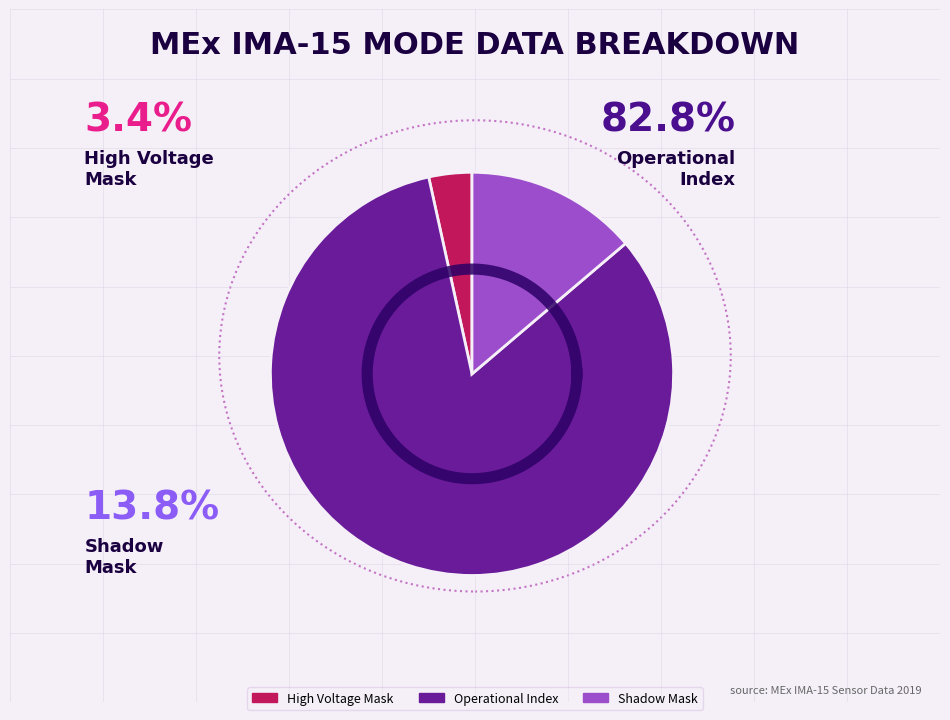

True or false: Shadow Mask accounts for 14% of the total.

True